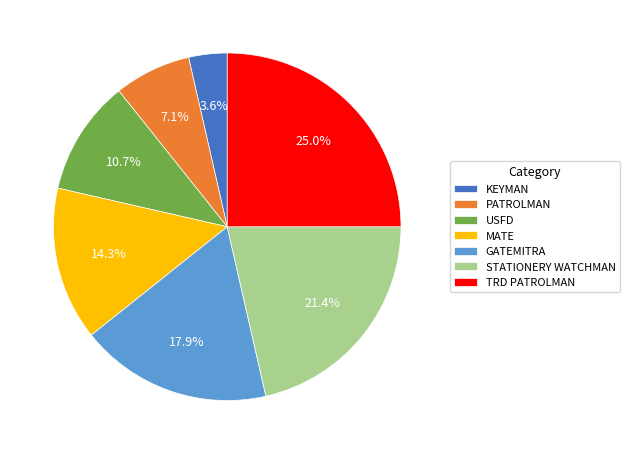

What percentage is the GATEMITRA slice, to the nearest percent?

18%